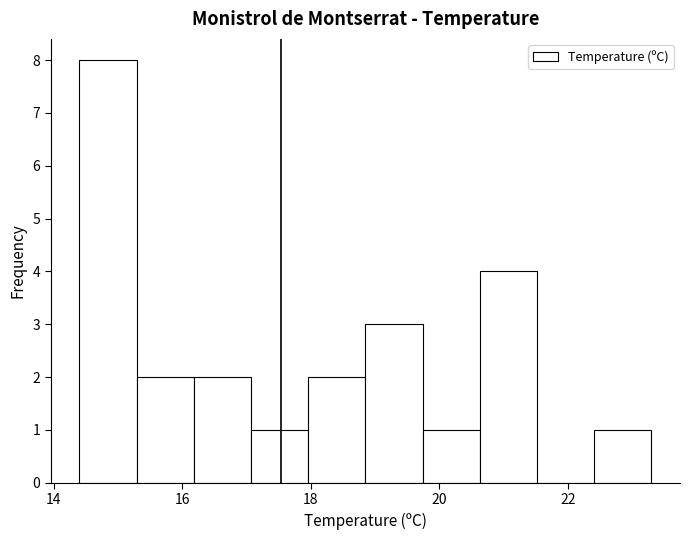

Which range on the x-axis has the tallest bar?

14.4 to 15.2